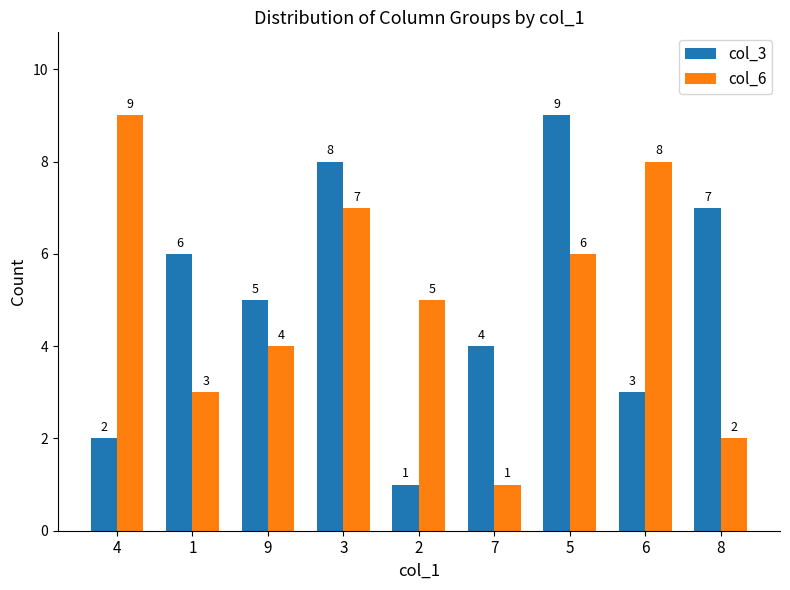

At how many categories does at least one series exceed 3?

9